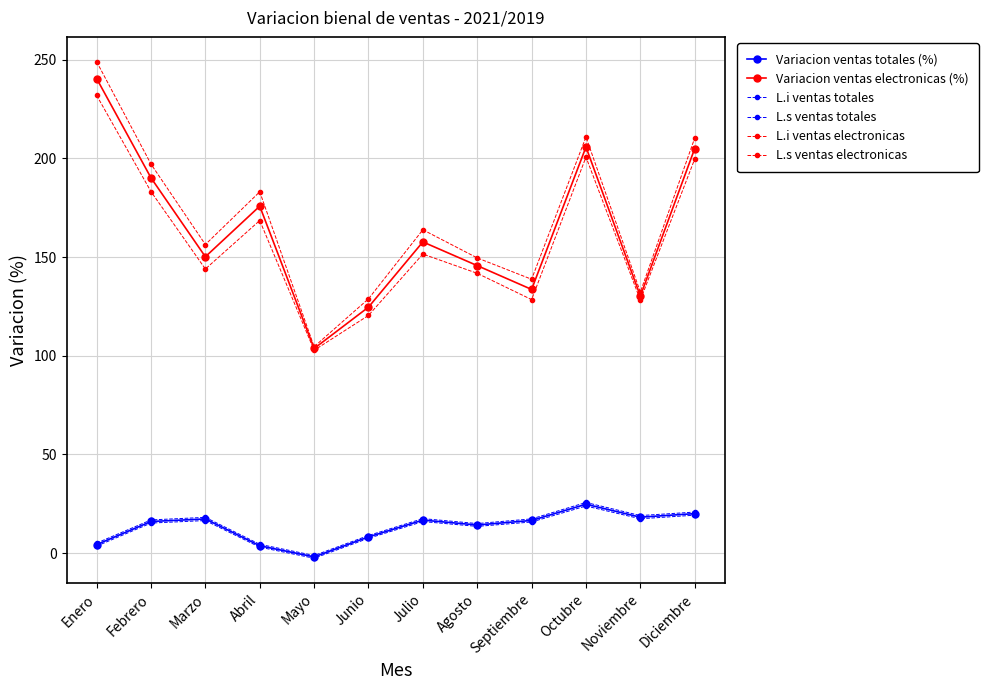

How many lines are shown in the chart?

6